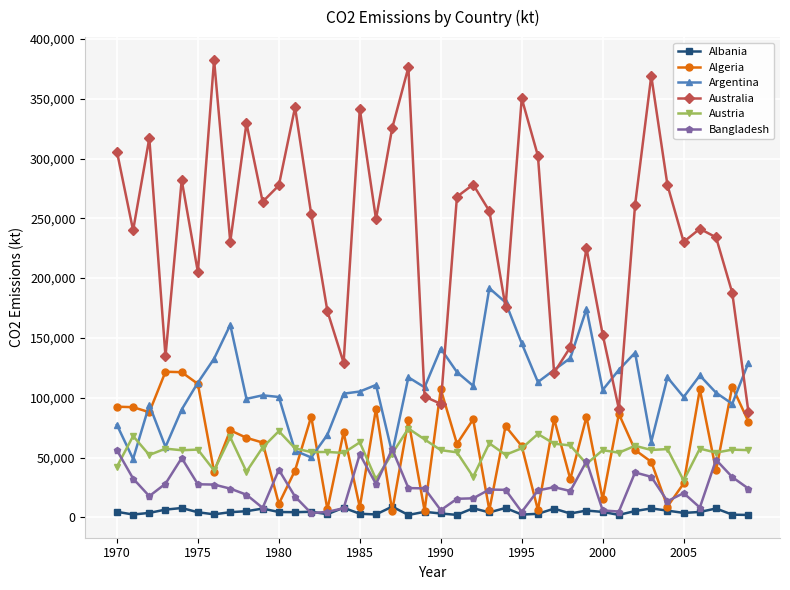

True or false: Albania and Argentina intersect in this chart.

False